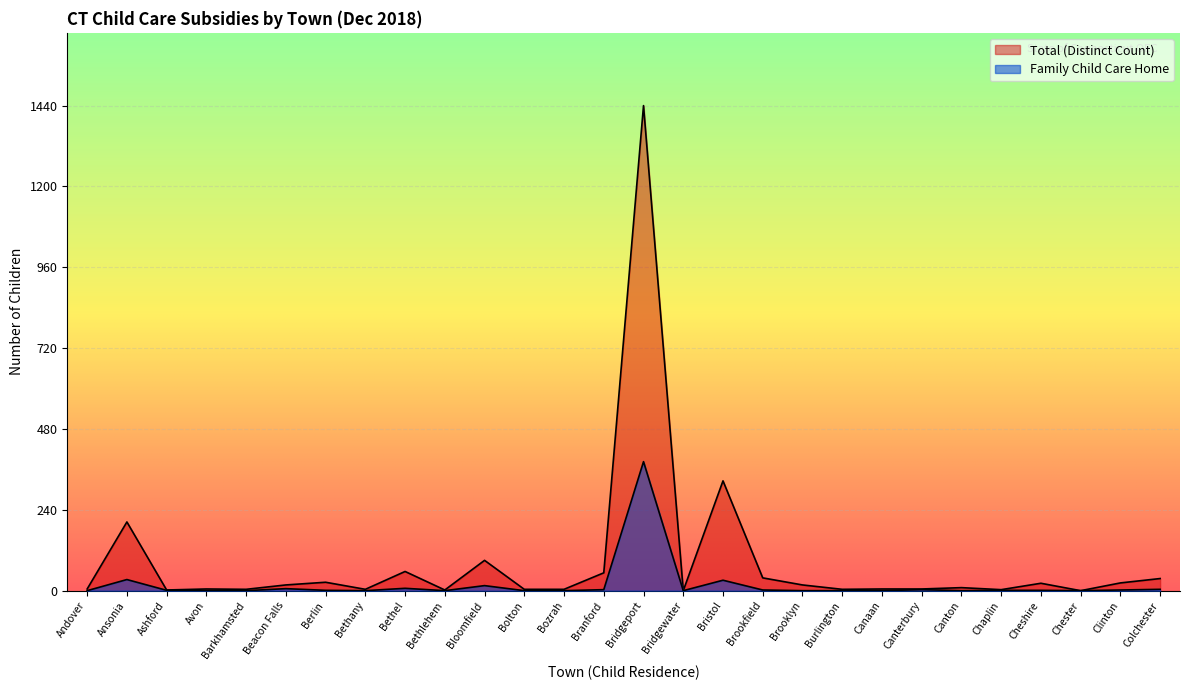

Reading left to right, what are all the values shown in this chart?

Total (Distinct Count): Andover=5	Ansonia=204	Ashford=2	Avon=5	Barkhamsted=4	Beacon Falls=17	Berlin=25	Bethany=4	Bethel=57	Bethlehem=2	Bloomfield=90	Bolton=4	Bozrah=4	Branford=53	Bridgeport=1440	Bridgewater=0	Bristol=326	Brookfield=38	Brooklyn=17	Burlington=4	Canaan=5	Canterbury=5	Canton=9	Chaplin=3	Cheshire=22	Chester=0	Clinton=23	Colchester=36
Family Child Care Home: Andover=0	Ansonia=33	Ashford=1	Avon=0	Barkhamsted=0	Beacon Falls=6	Berlin=1	Bethany=0	Bethel=7	Bethlehem=0	Bloomfield=15	Bolton=0	Bozrah=0	Branford=3	Bridgeport=383	Bridgewater=0	Bristol=31	Brookfield=2	Brooklyn=0	Burlington=0	Canaan=0	Canterbury=3	Canton=0	Chaplin=1	Cheshire=1	Chester=0	Clinton=2	Colchester=4